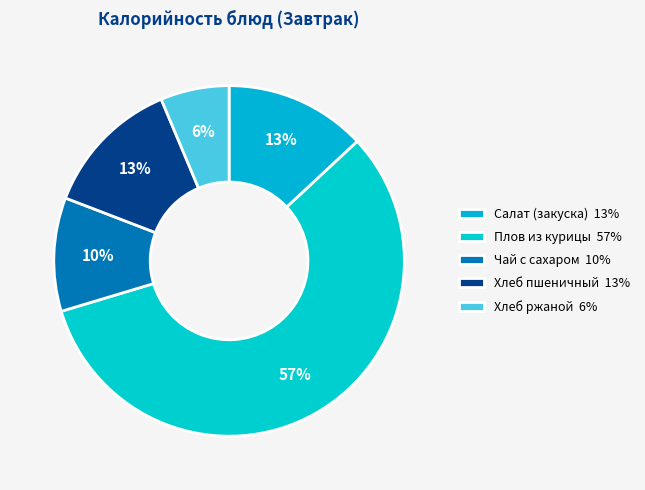

Count the number of slices in the pie.

5